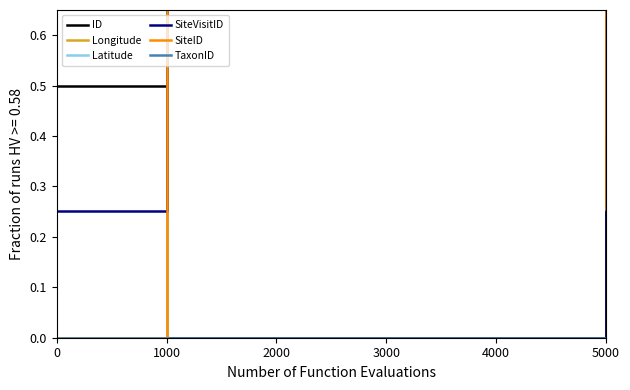

How many series are shown in this chart?

6